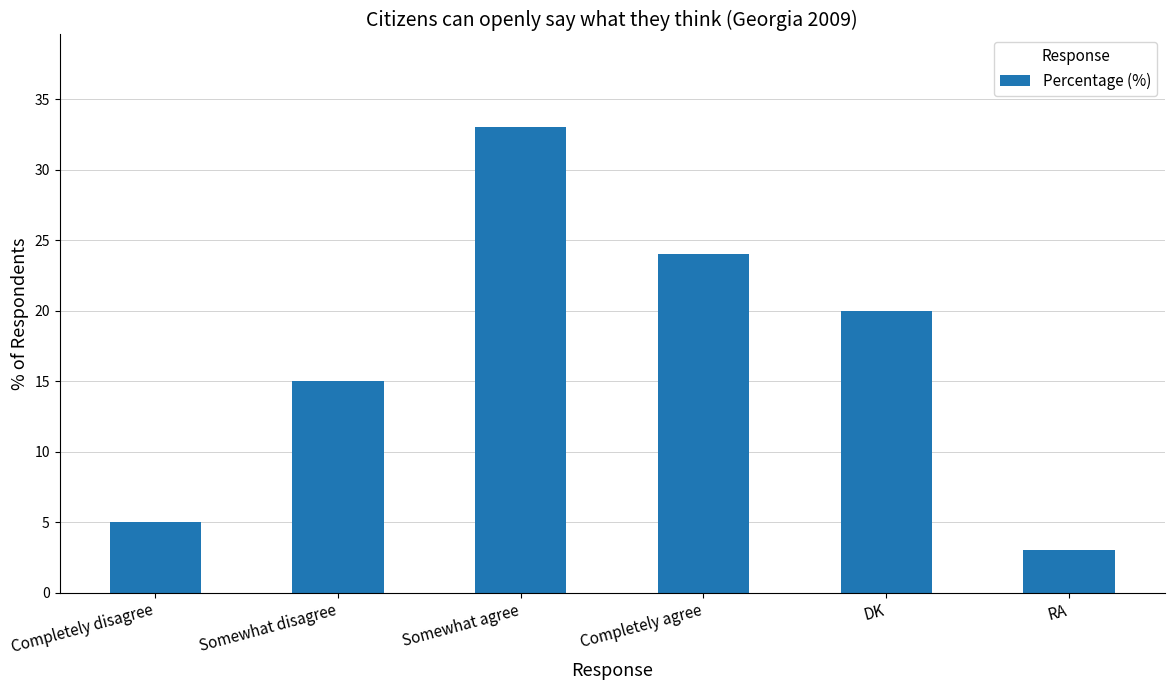

What is the value of the 2nd bar from the left?

15